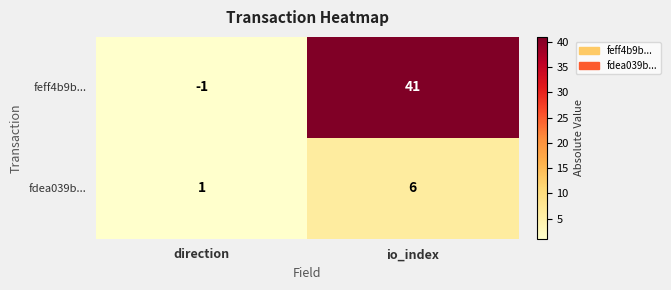

Rank the series by their average value, from highest to lowest.

feff4b9b..., fdea039b...